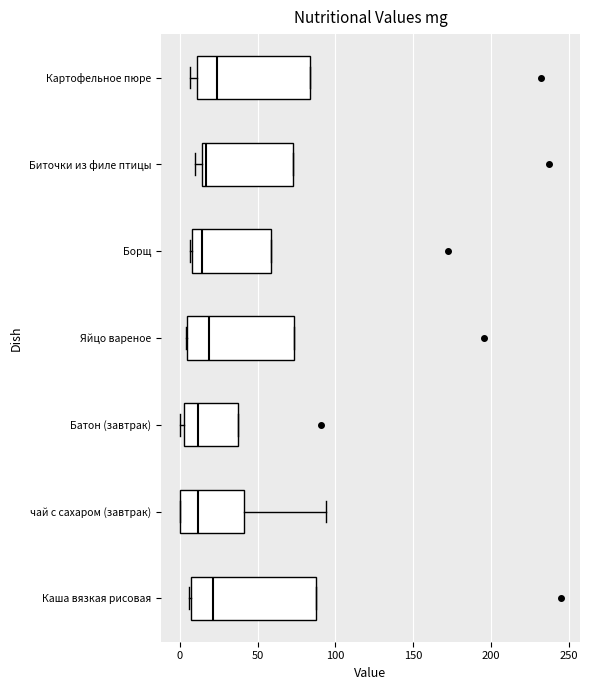

Comparing the boxes themselves (not the whiskers), which one is the widest?

Каша вязкая рисовая